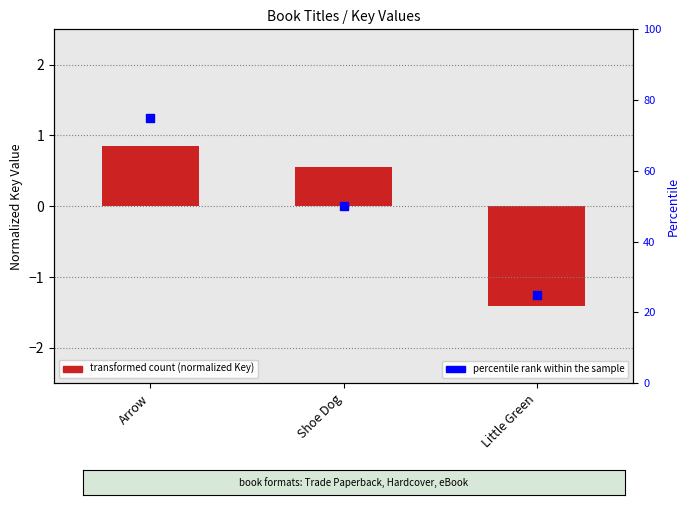

Which series contains the lowest Y value?

transformed count (normalized Key)